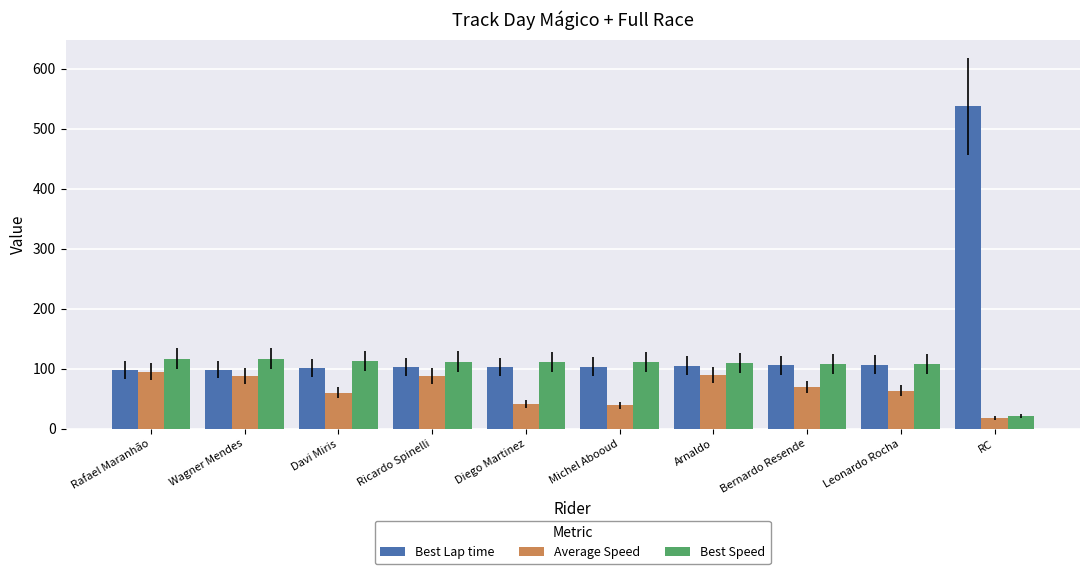

What value does the Best Lap time series have at Davi Miris?

101.7